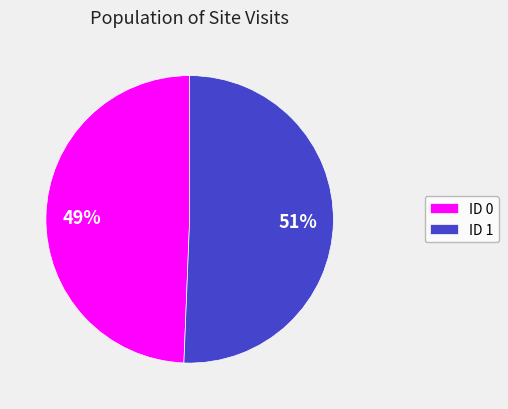

Which category has the biggest portion of the pie?

ID 1